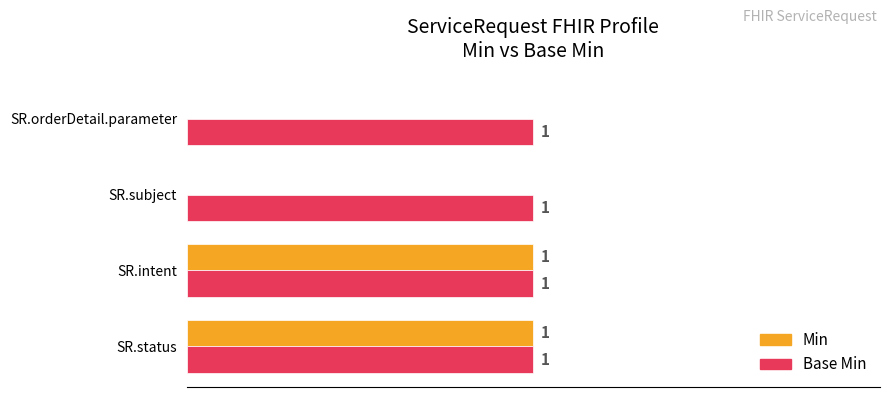

Between SR.intent and SR.orderDetail.parameter, which series saw the biggest shift?

Min